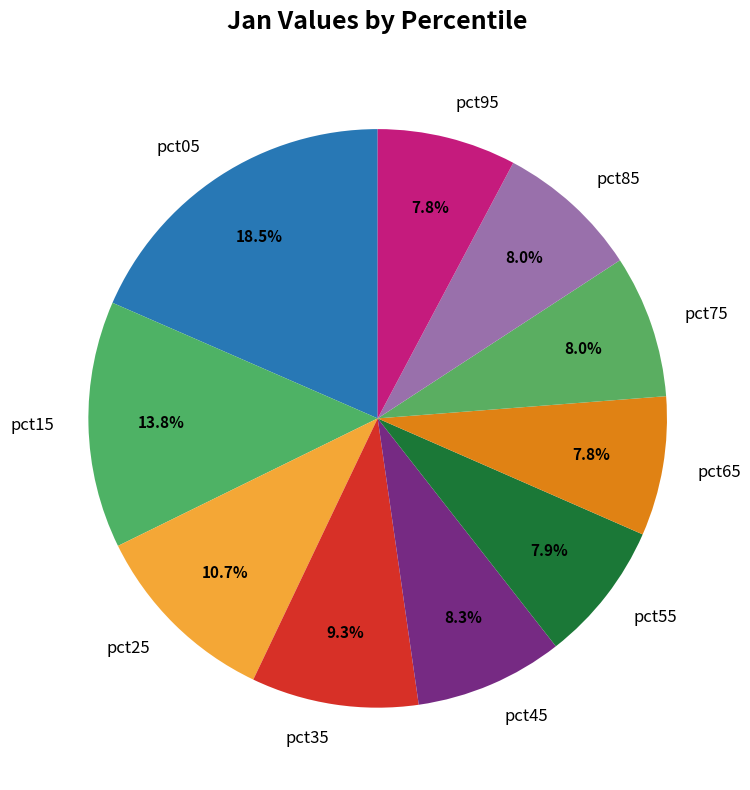

The pct65 slice represents 16% of the pie. True or false?

False